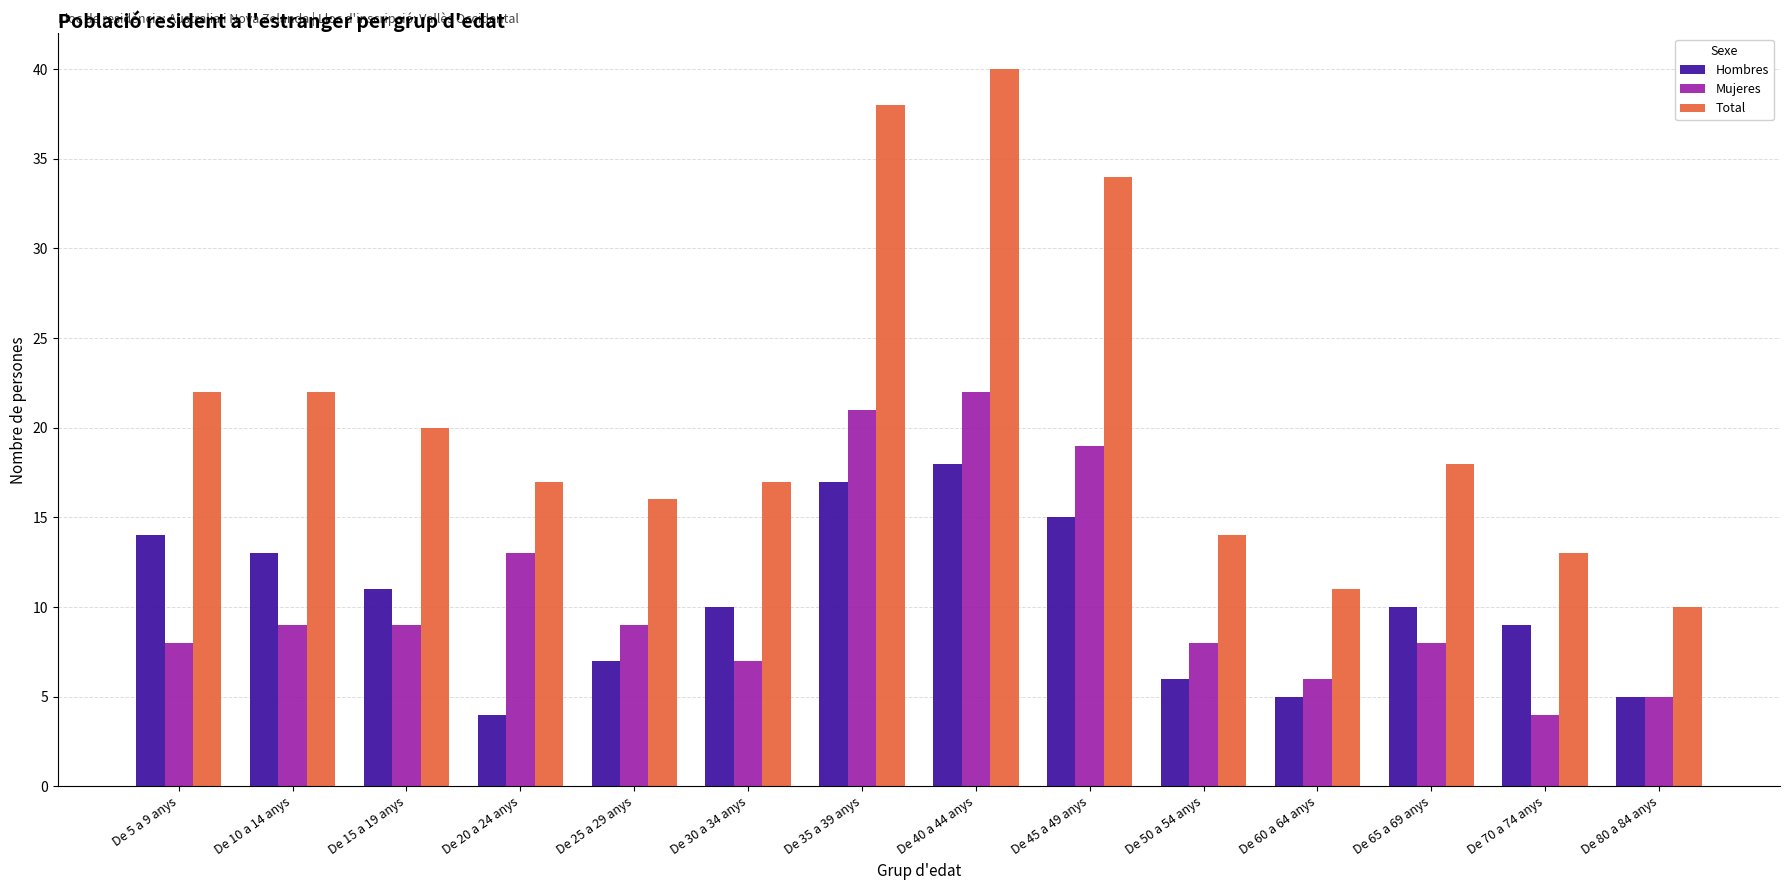

List the series in order of their peak value, highest first.

Total, Mujeres, Hombres